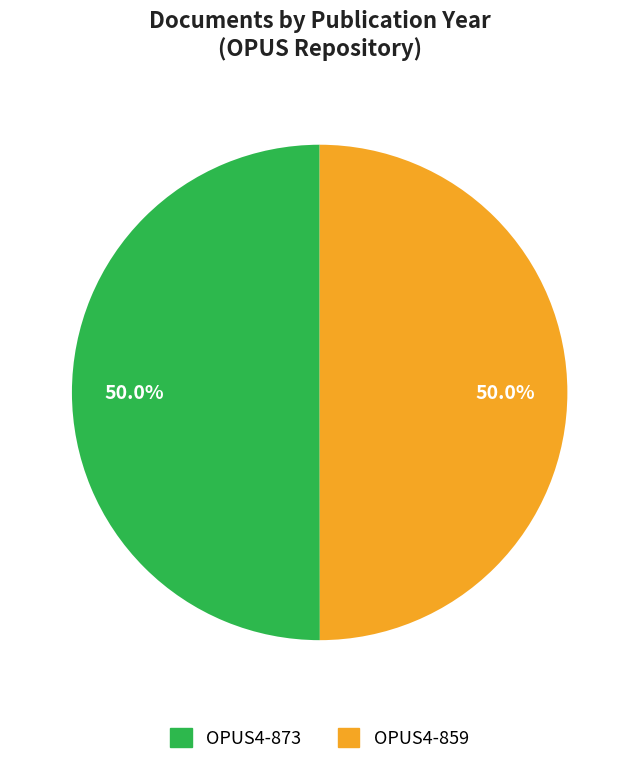

What is the total percentage of OPUS4-859 and OPUS4-873?

100.0%